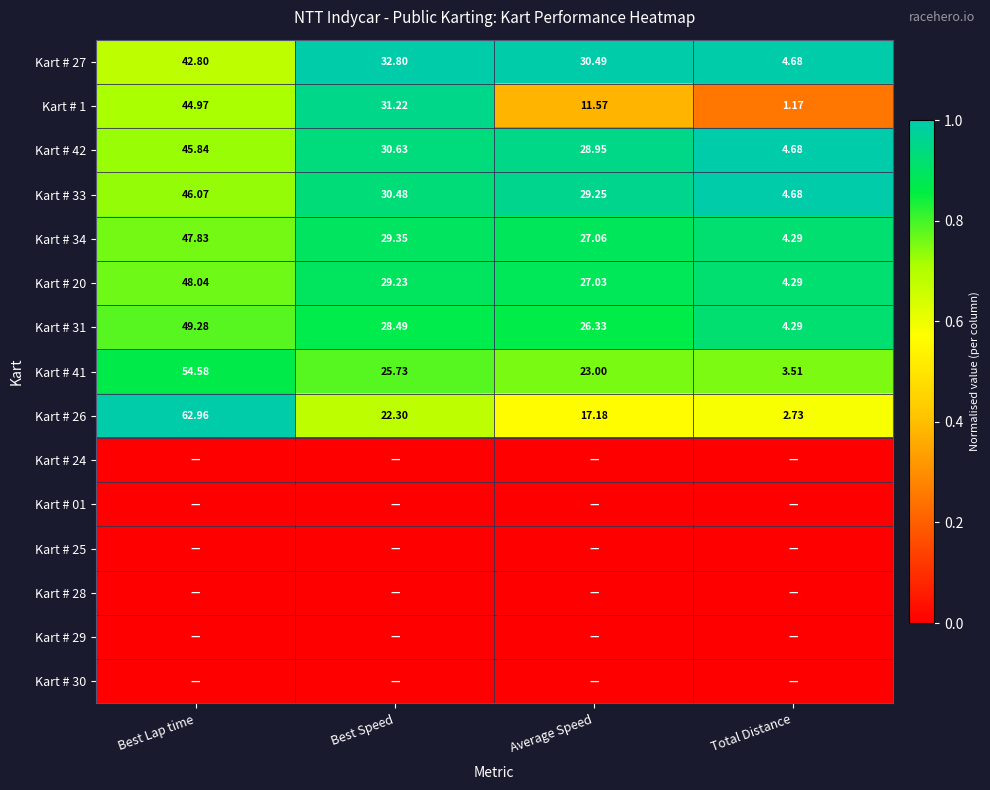

Which category has the lowest value in the Kart # 34 series?

Total Distance